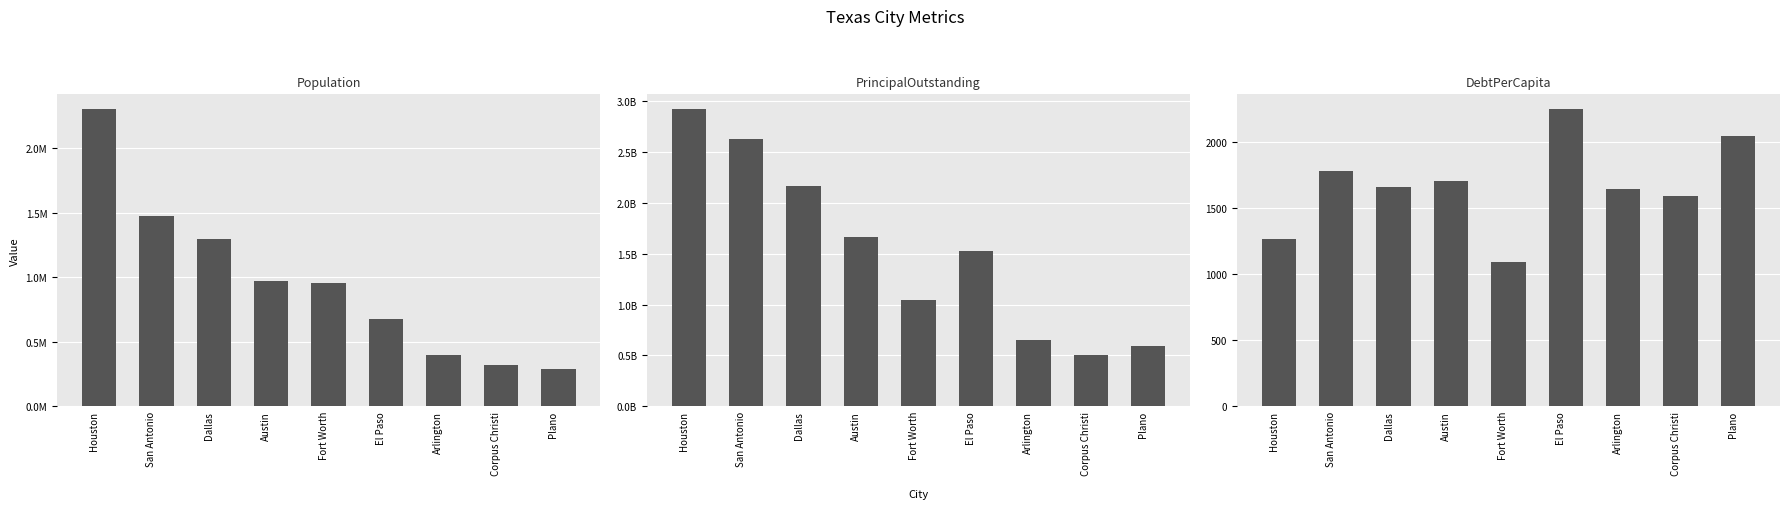

At which category is the sum across all series the highest?

Houston